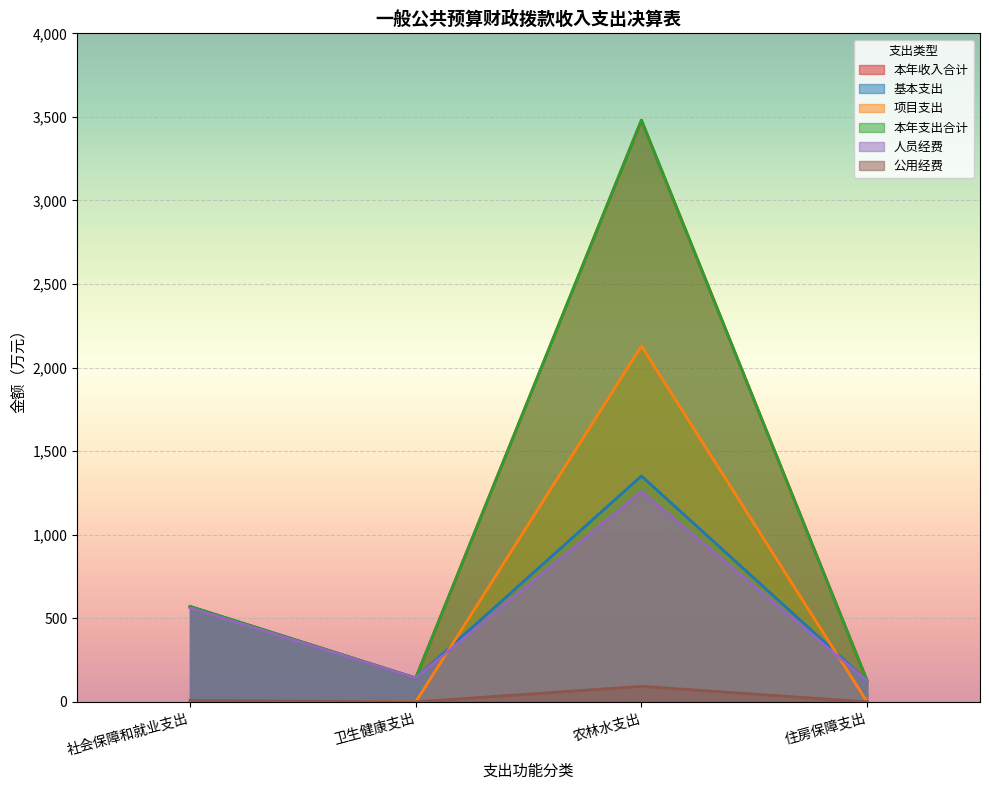

Does the chart display data point markers on the line(s)?

No